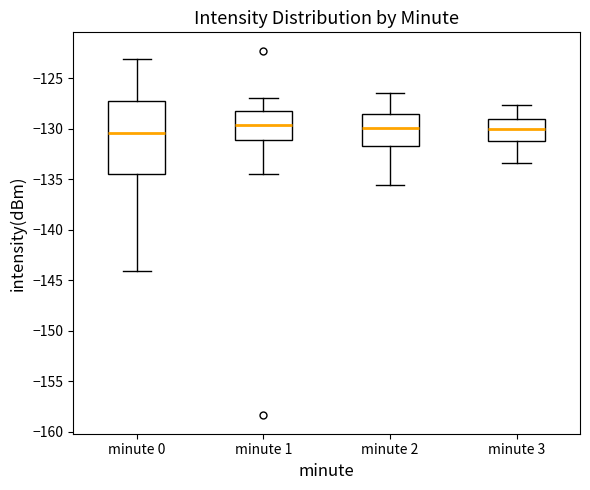

Comparing the boxes themselves (not the whiskers), which one is the tallest?

minute 0